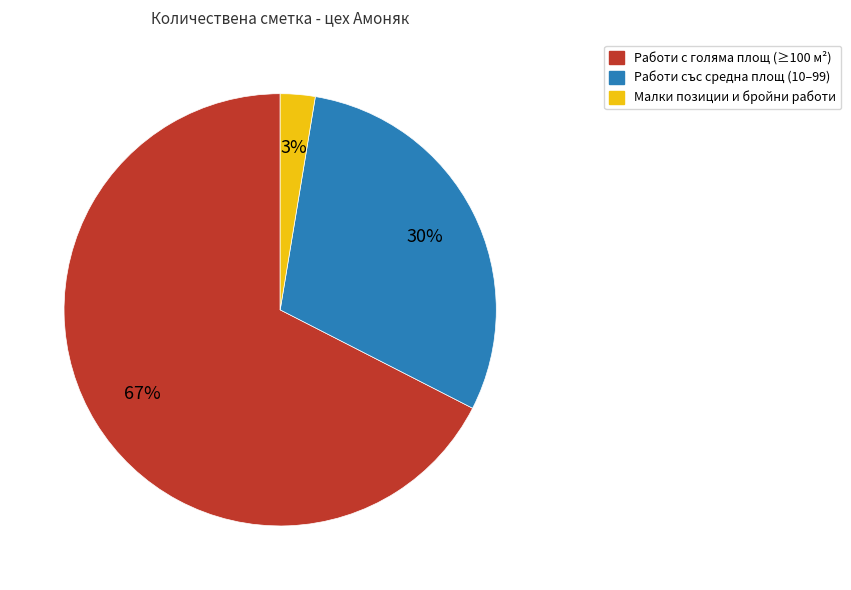

Is there any slice that represents more than half of the pie?

Yes